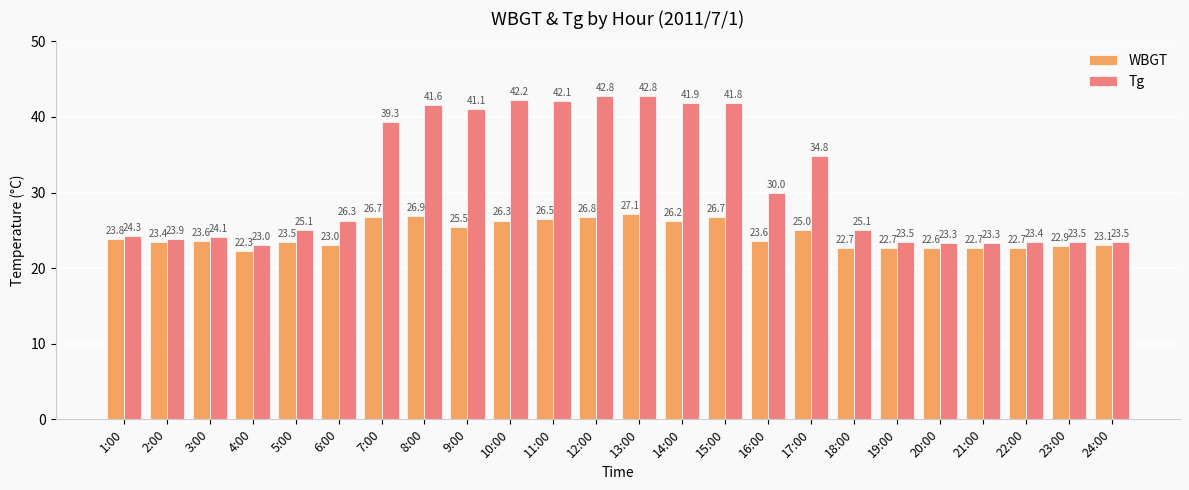

At how many categories does at least one series exceed 36?

9